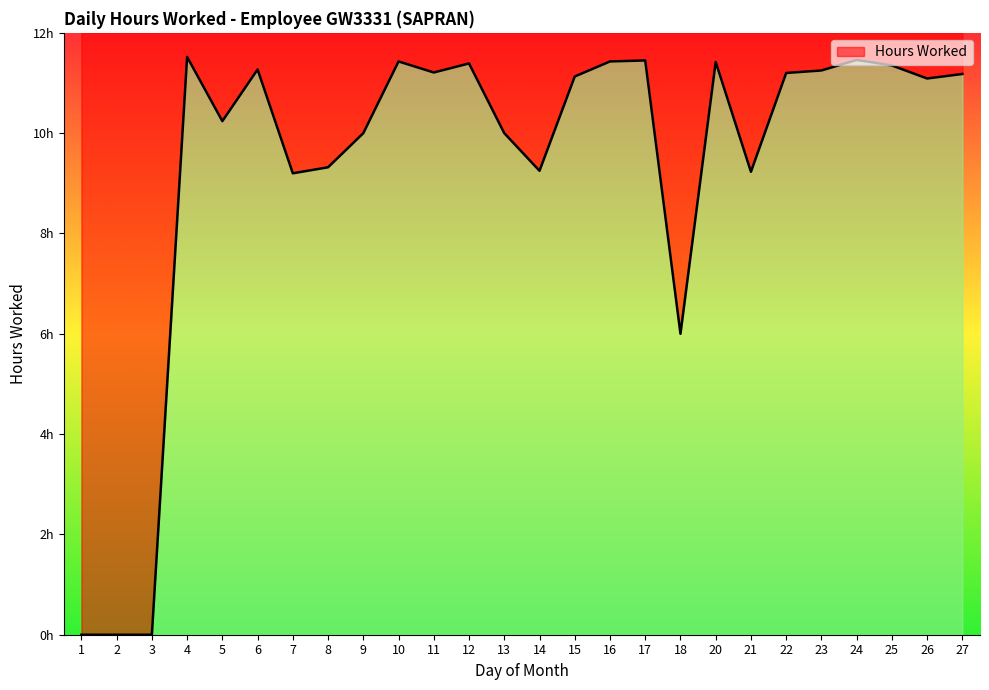

Approximately how many times larger is the value at 25 compared to 4?

1.0